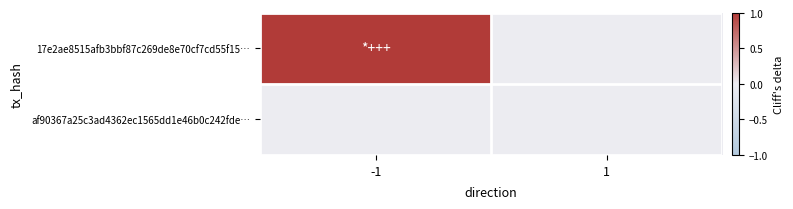

List the series in order of their peak value, lowest first.

af90367a25c3ad4362ec1565dd1e46b0c242fde…, 17e2ae8515afb3bbf87c269de8e70cf7cd55f15…